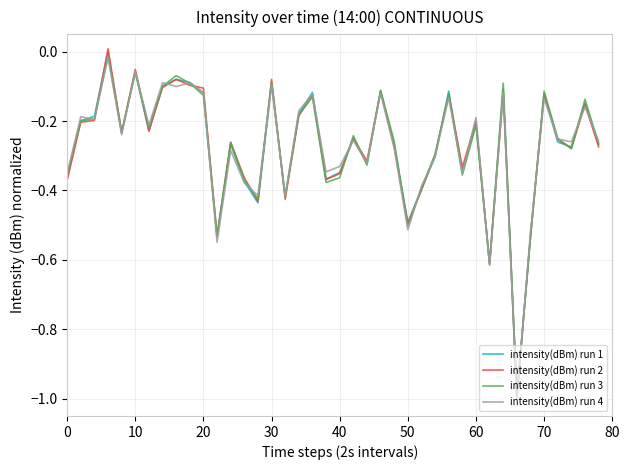

How many values in intensity(dBm) run 2 are above zero?

1